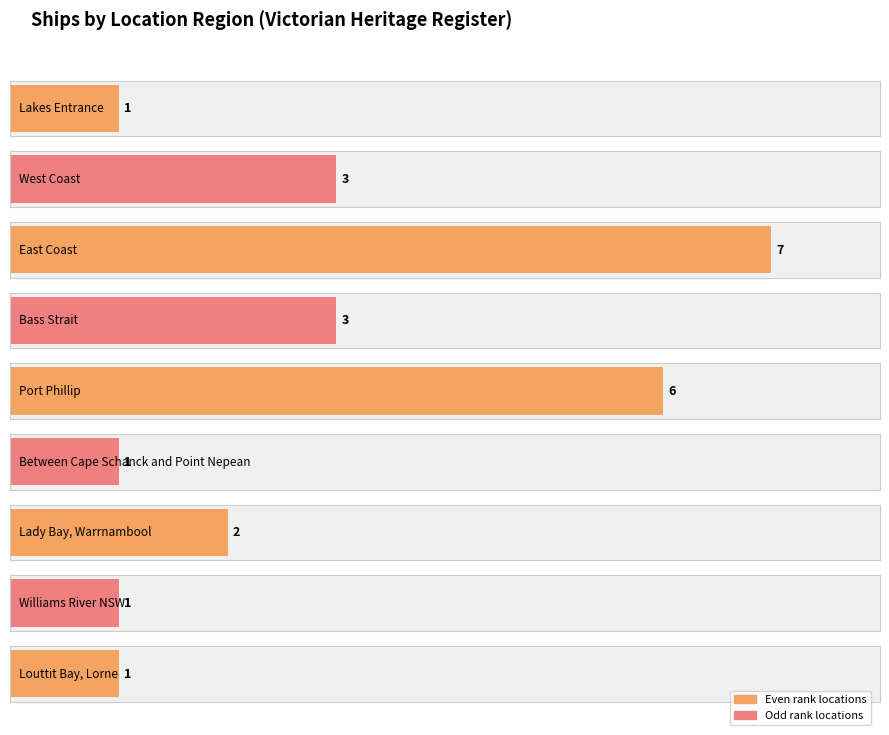

What is the sum of the values at West Coast and Williams River NSW?

4